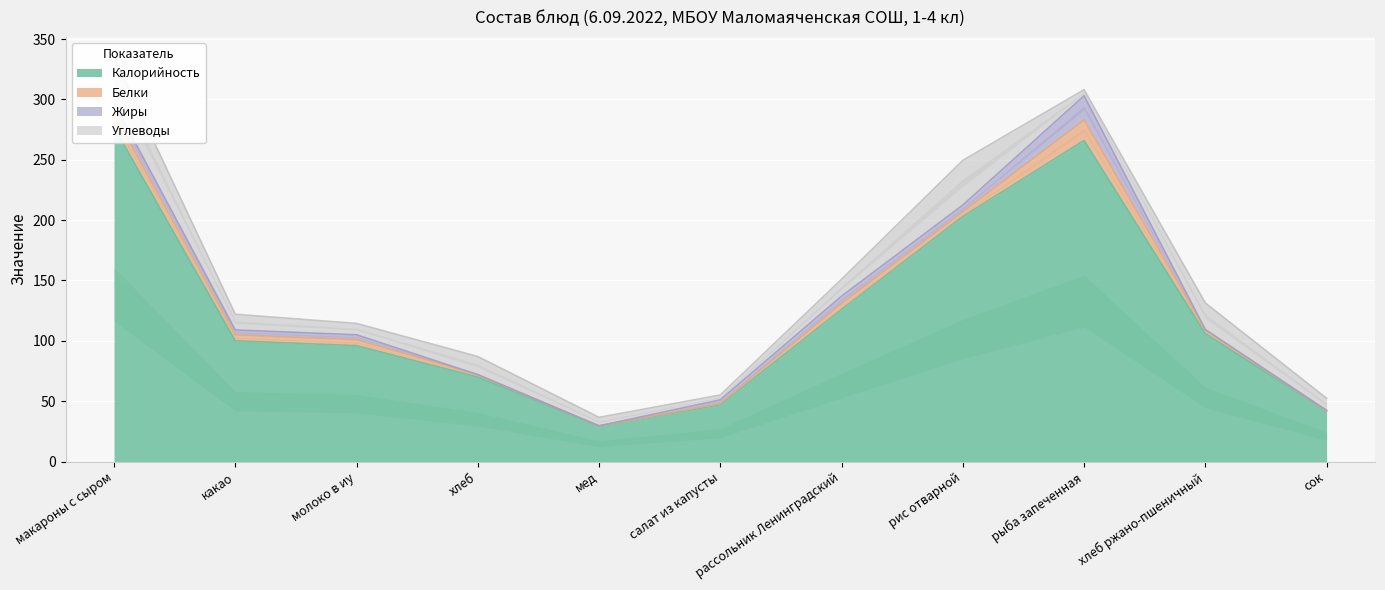

What is the sum of all Белки values?

53.2